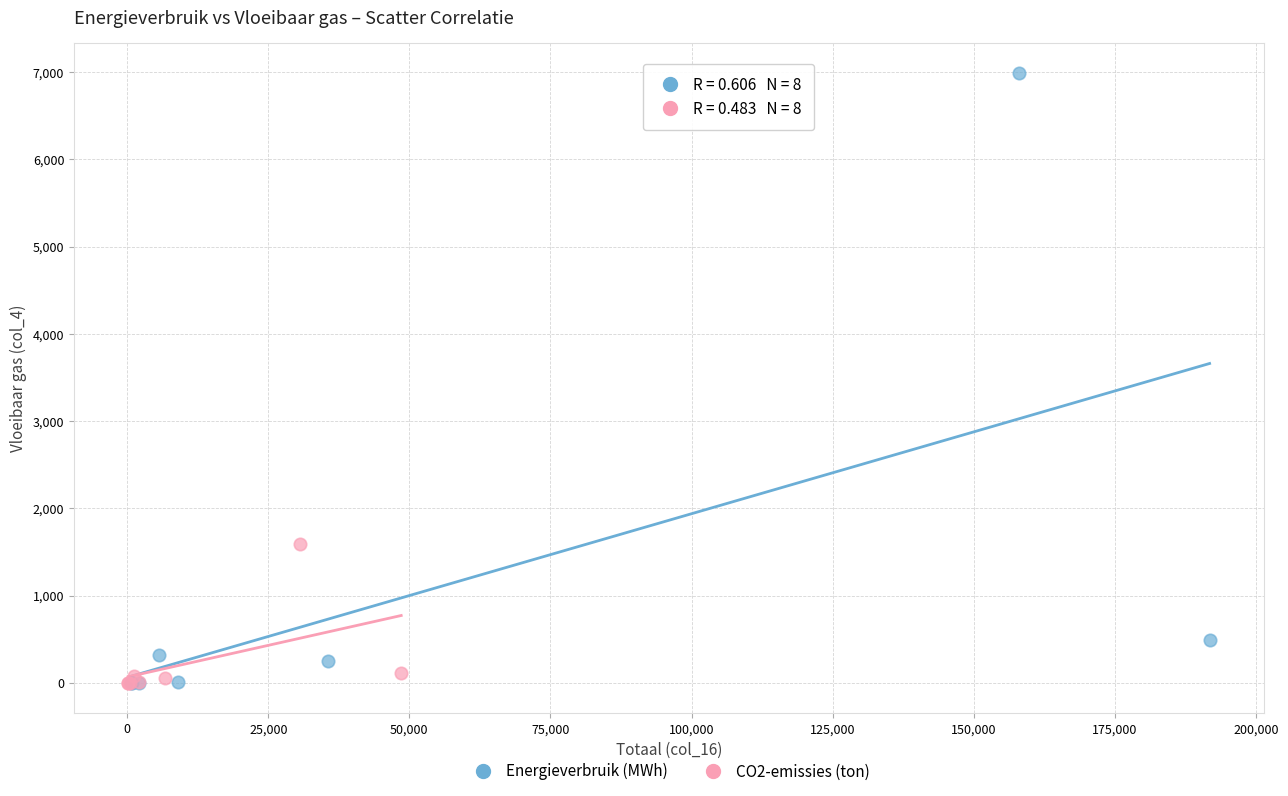

Which series reaches the maximum Y coordinate?

Energieverbruik (MWh)